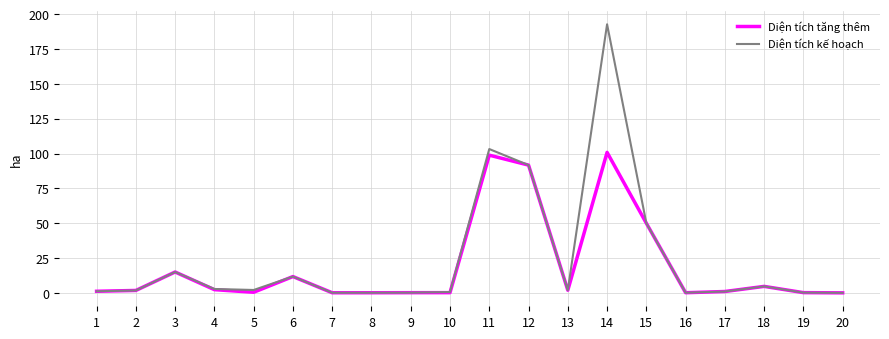

List the series in order of their peak value, highest first.

Diện tích kế hoạch, Diện tích tăng thêm